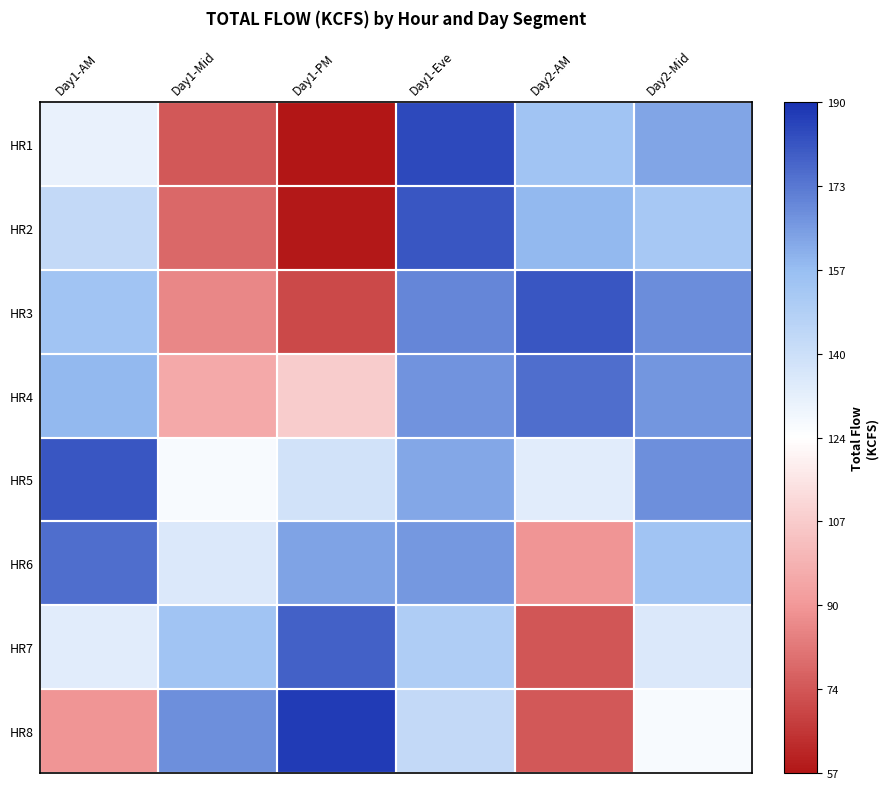

Rank the series at Day1-AM from lowest to highest value.

HR8, HR1, HR7, HR2, HR3, HR4, HR6, HR5